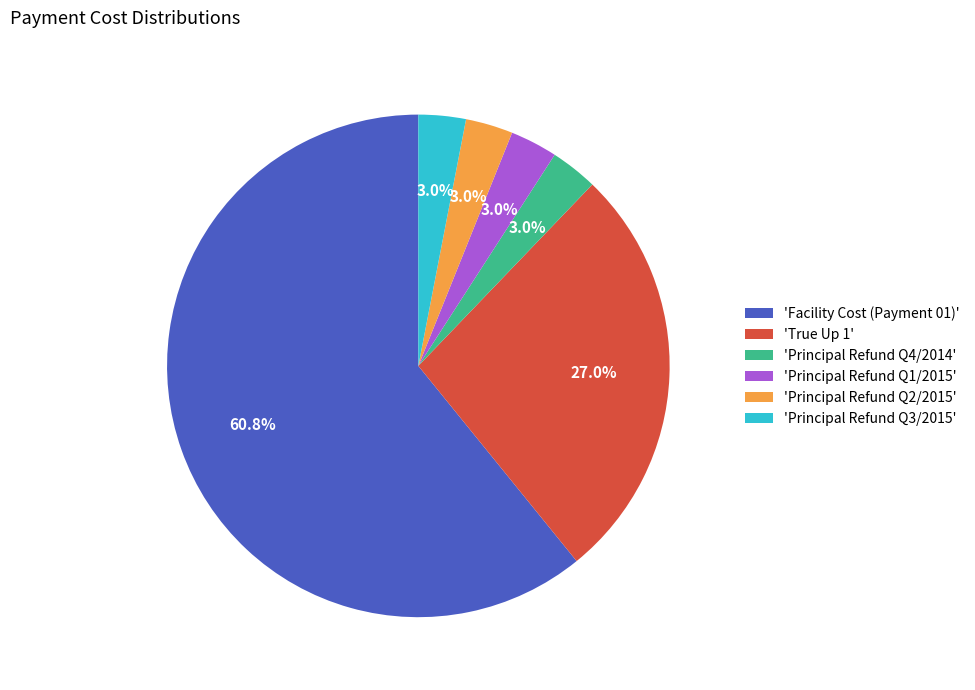

Combined, do 'Principal Refund Q4/2014' and 'Principal Refund Q3/2015' account for over 50%?

No